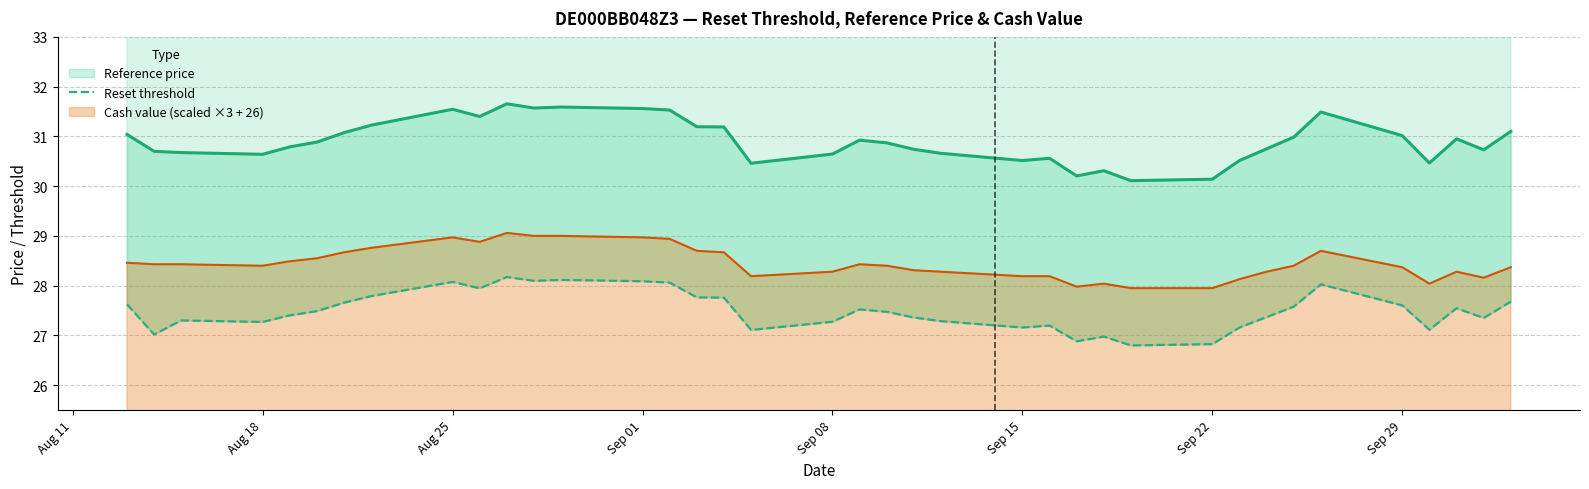

True or false: Cash value (scaled ×3 + 26) has a value of 28.4 at Aug 18.

True